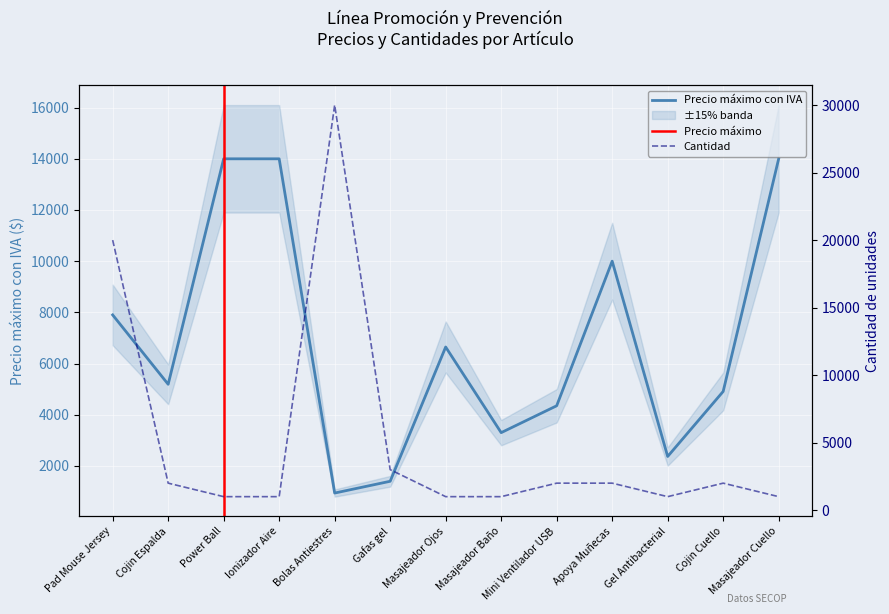

Where is Precio máximo con IVA nearest to the value 7470?

Pad Mouse Jersey